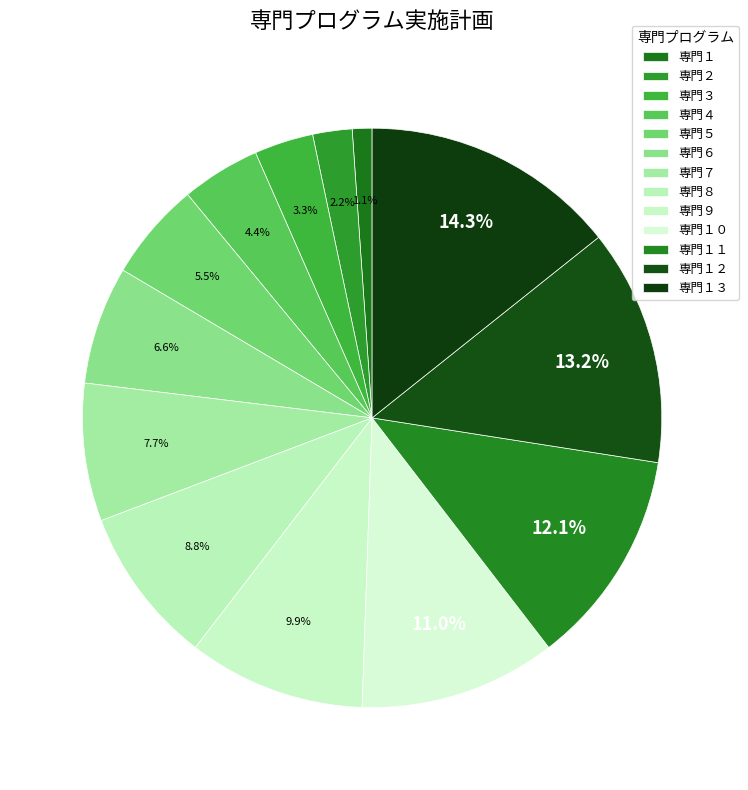

How many slices are in this pie chart?

13